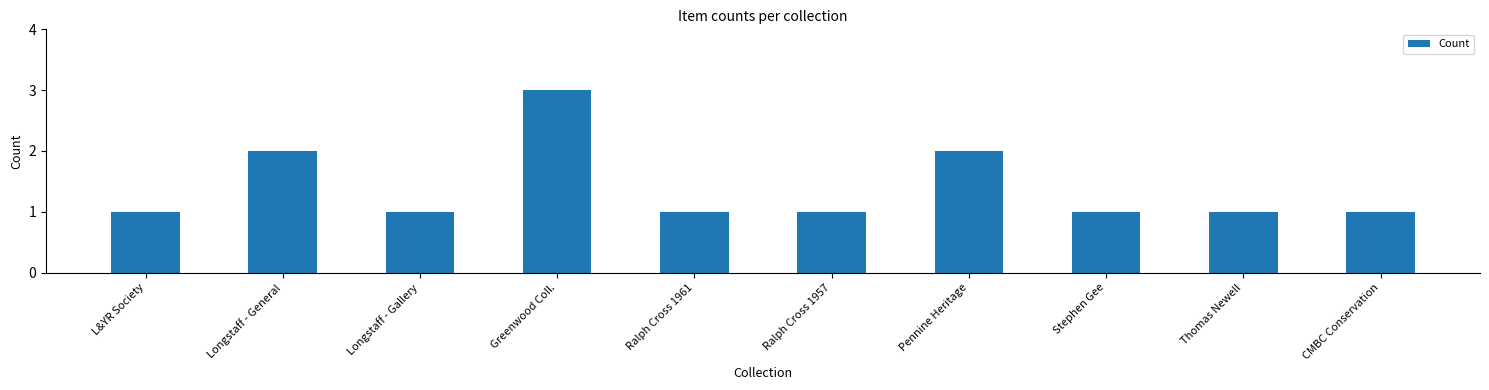

What is the label of the 7th bar from the right?

Greenwood Coll.